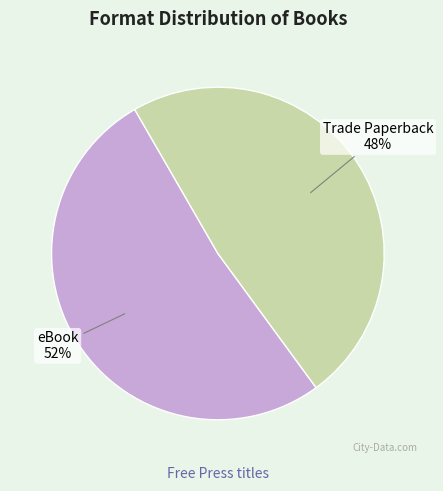

What percentage is the eBook slice, to the nearest percent?

52%